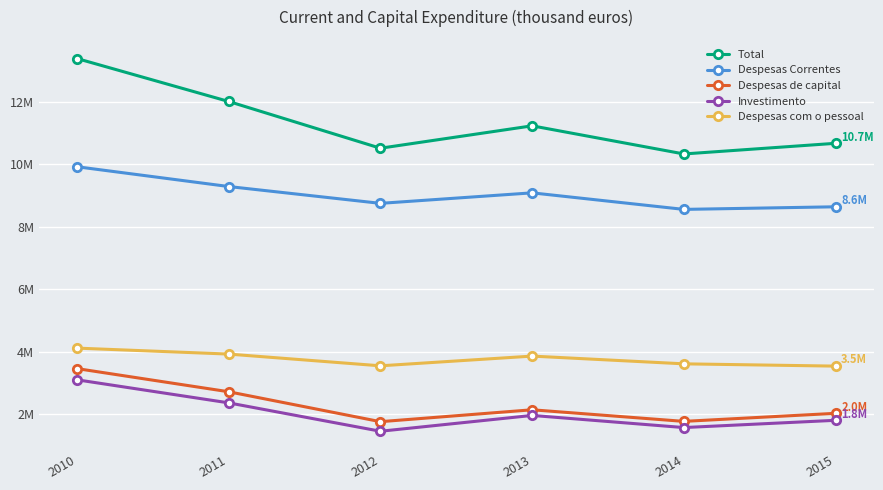

Between 2014 and 2015, which is larger?

2015